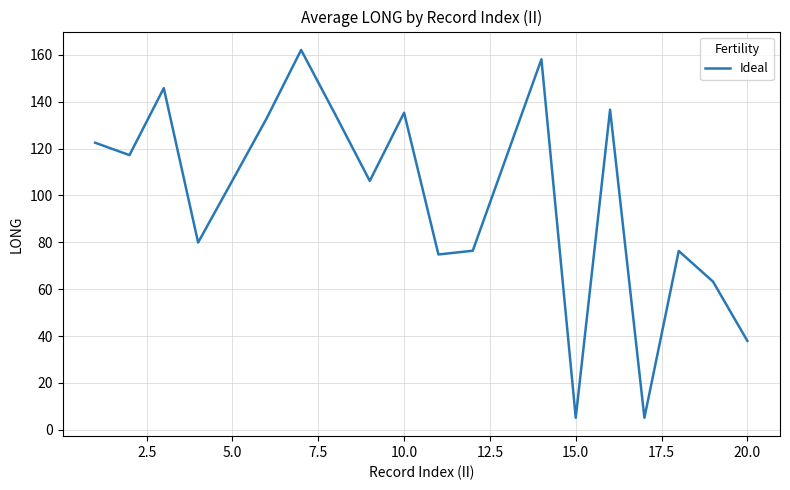

What is the smallest value displayed?

5.1